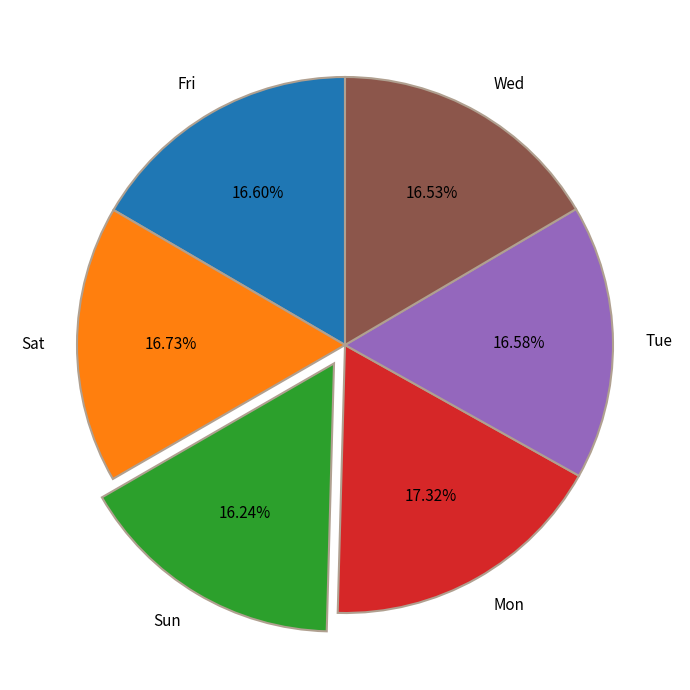

Is there a majority slice in this chart?

No